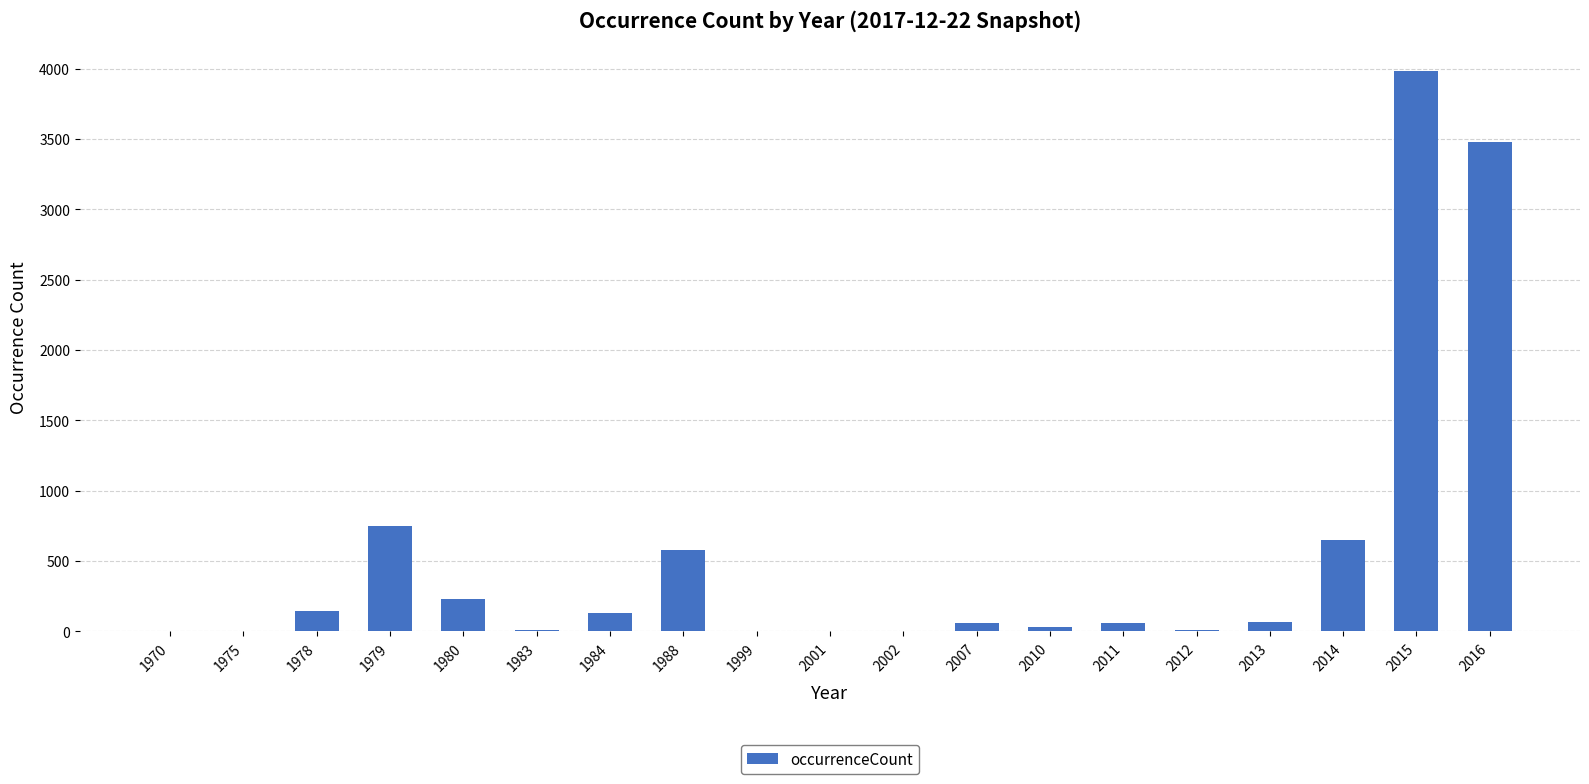

Where is the data nearest to the value 1991?

1979